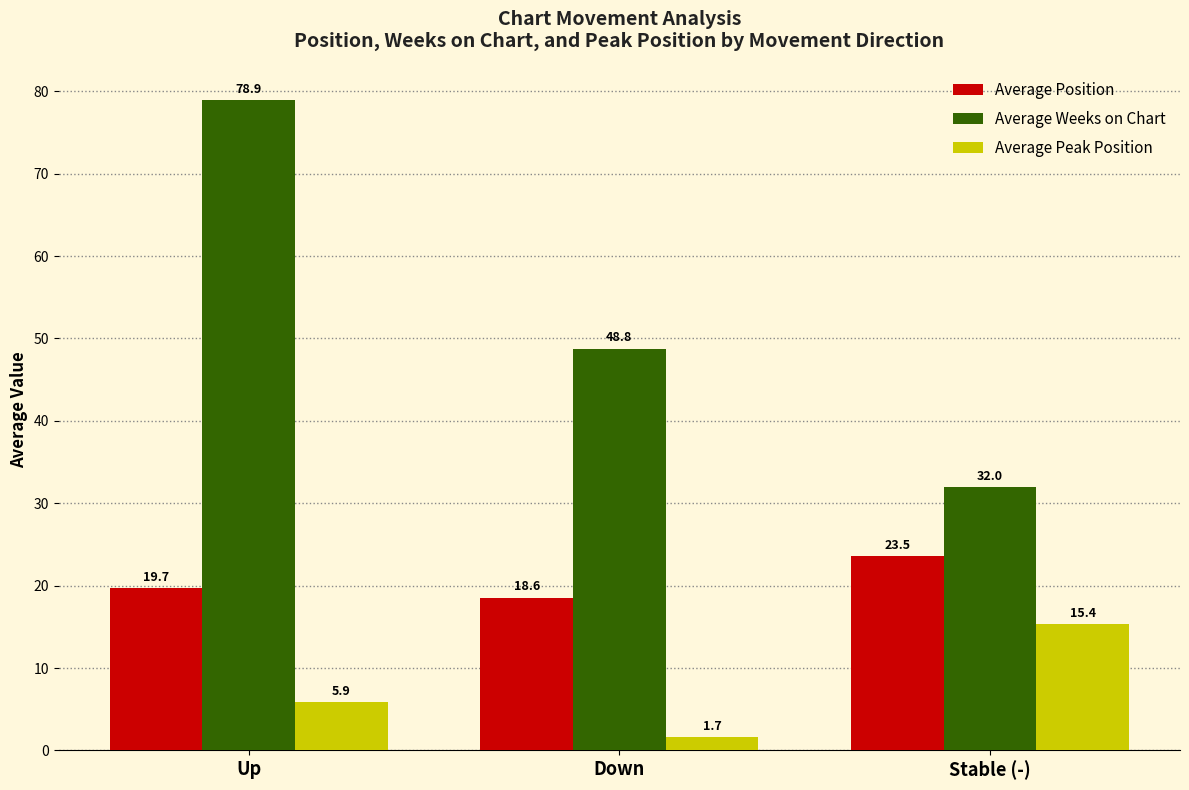

Rank the categories by Average Weeks on Chart value from lowest to highest.

Stable (-), Down, Up